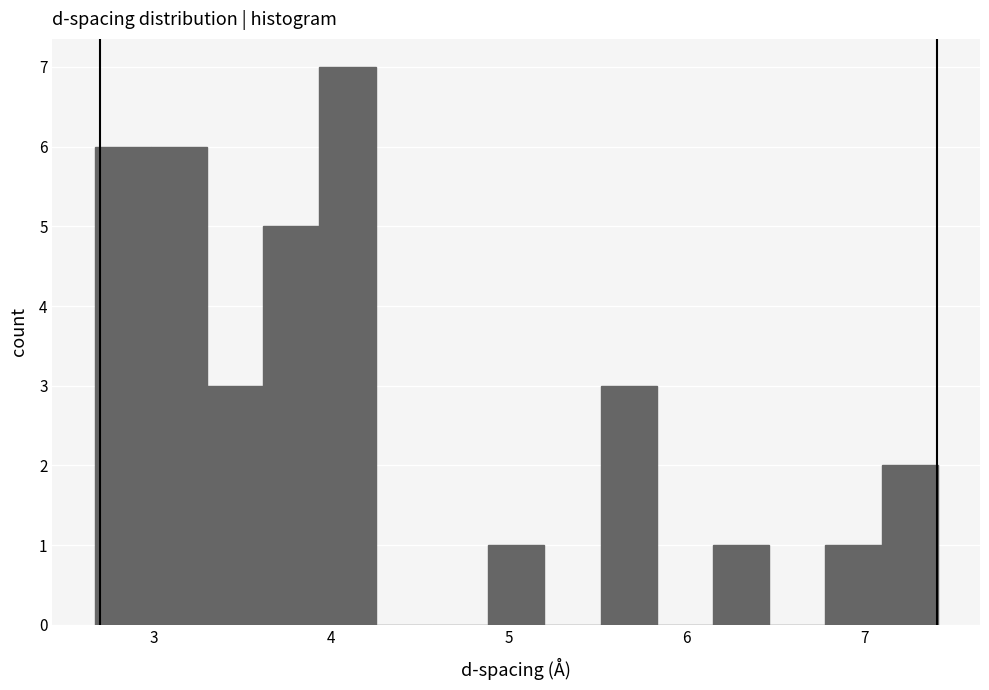

Around what value on the x-axis is the tallest bar? Give the approximate position of its centre, as read against the axis.

4.1